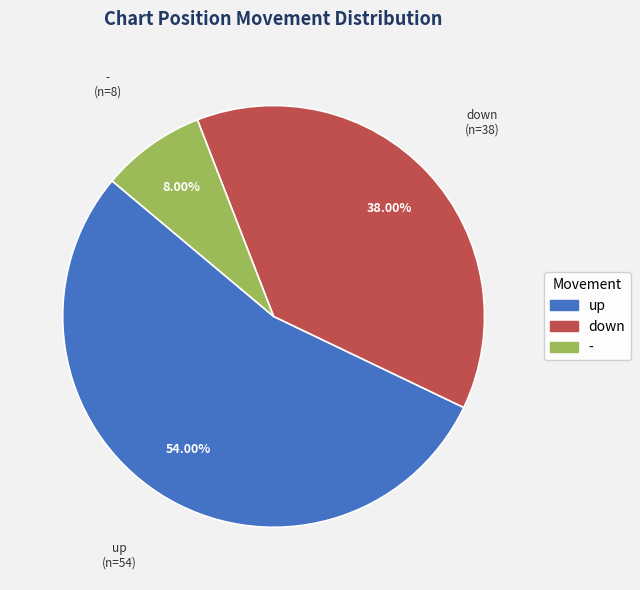

Which slice is the largest?

up